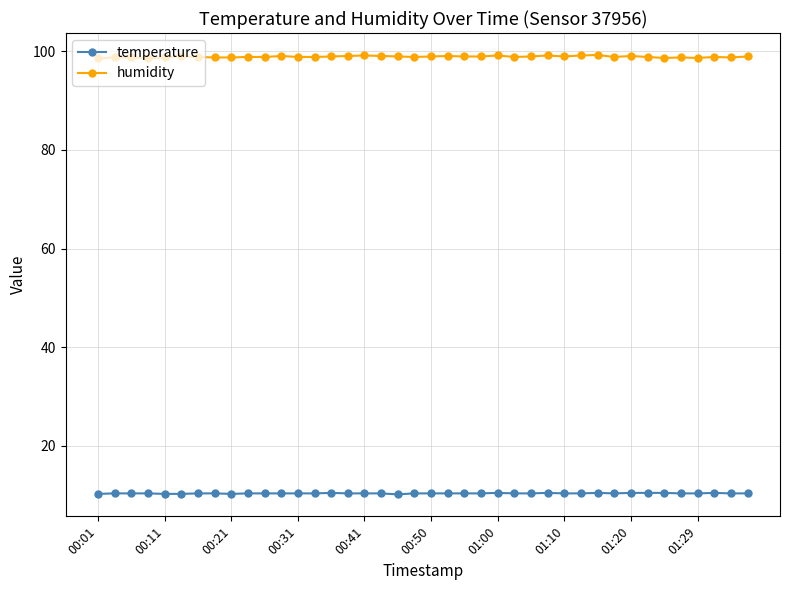

Which series has the largest total across all categories?

humidity